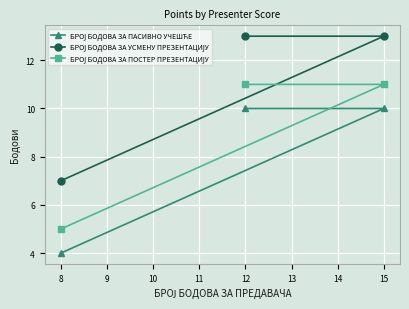

Is this an area chart (filled region under the line)?

No